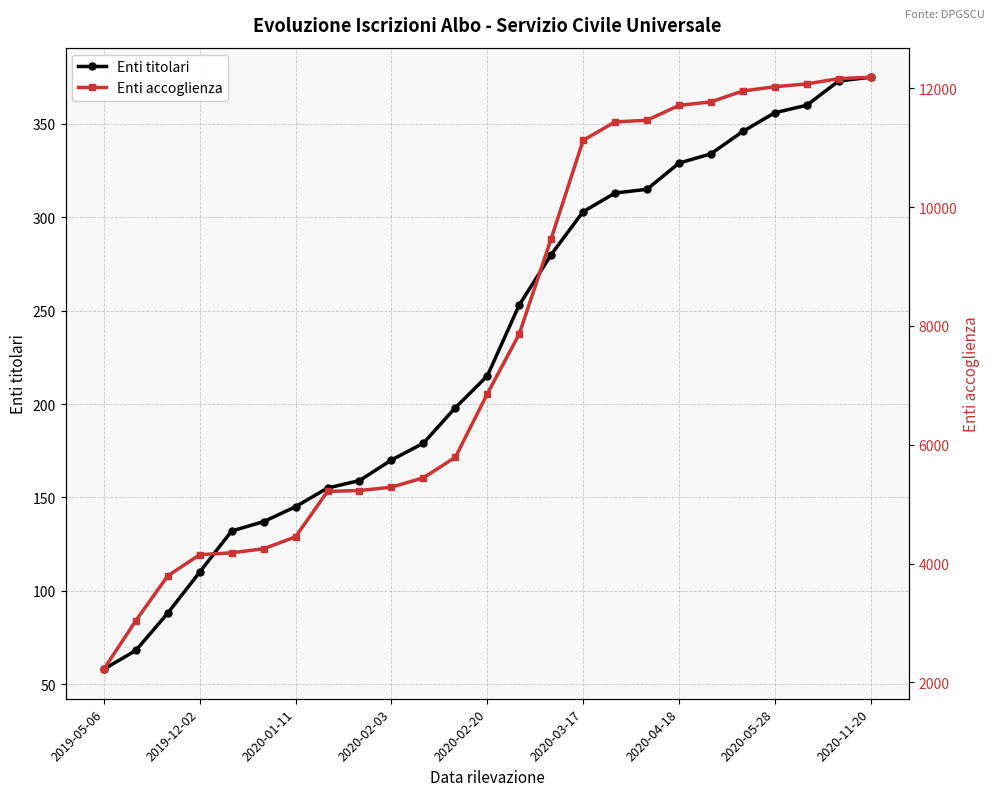

True or false: Enti titolari has a value of 35 at 2020-01-11.

False